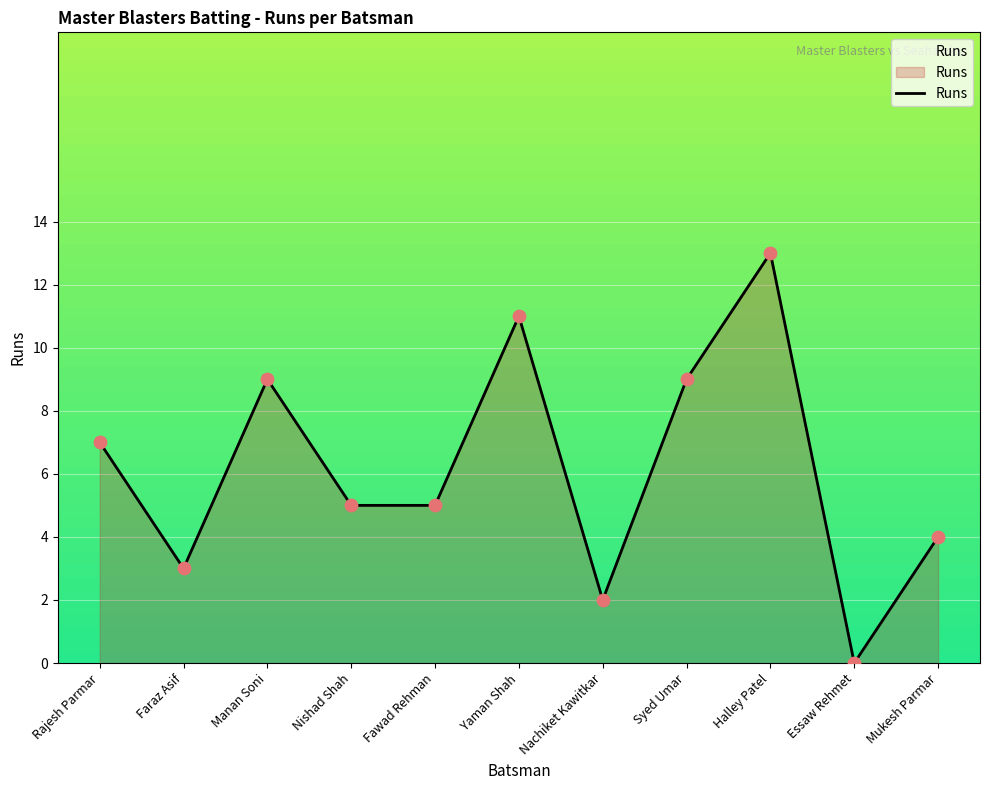

What is the change in value from Fawad Rehman to Essaw Rehmet?

-5